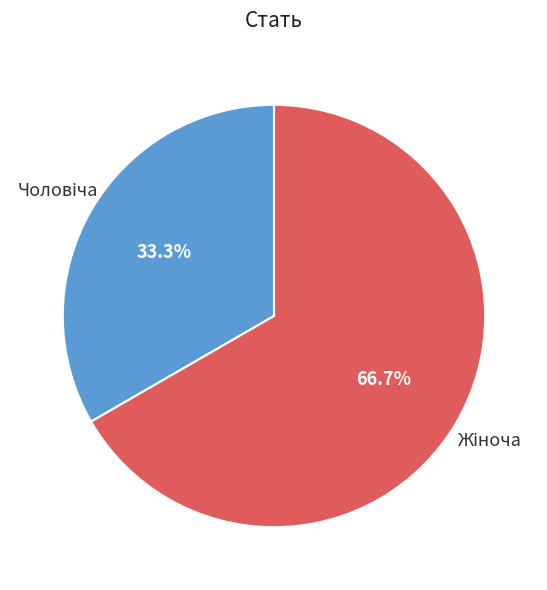

To the nearest percent, what is the average slice percentage?

50%